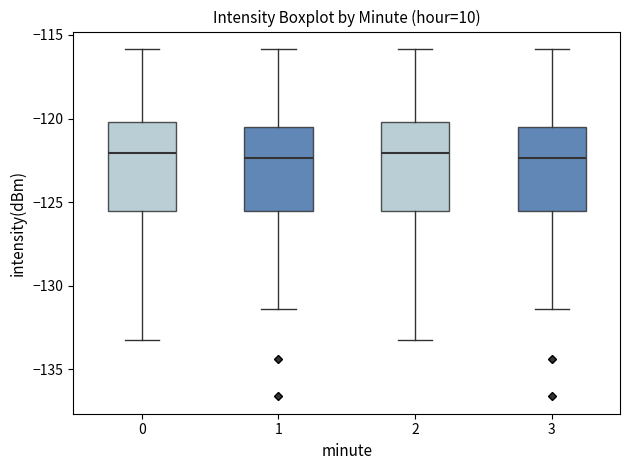

Where is the lower edge of the box at x = 2 on the y-axis? The values are not printed on the chart, so give them approximately, as read against the axis.

-125.5